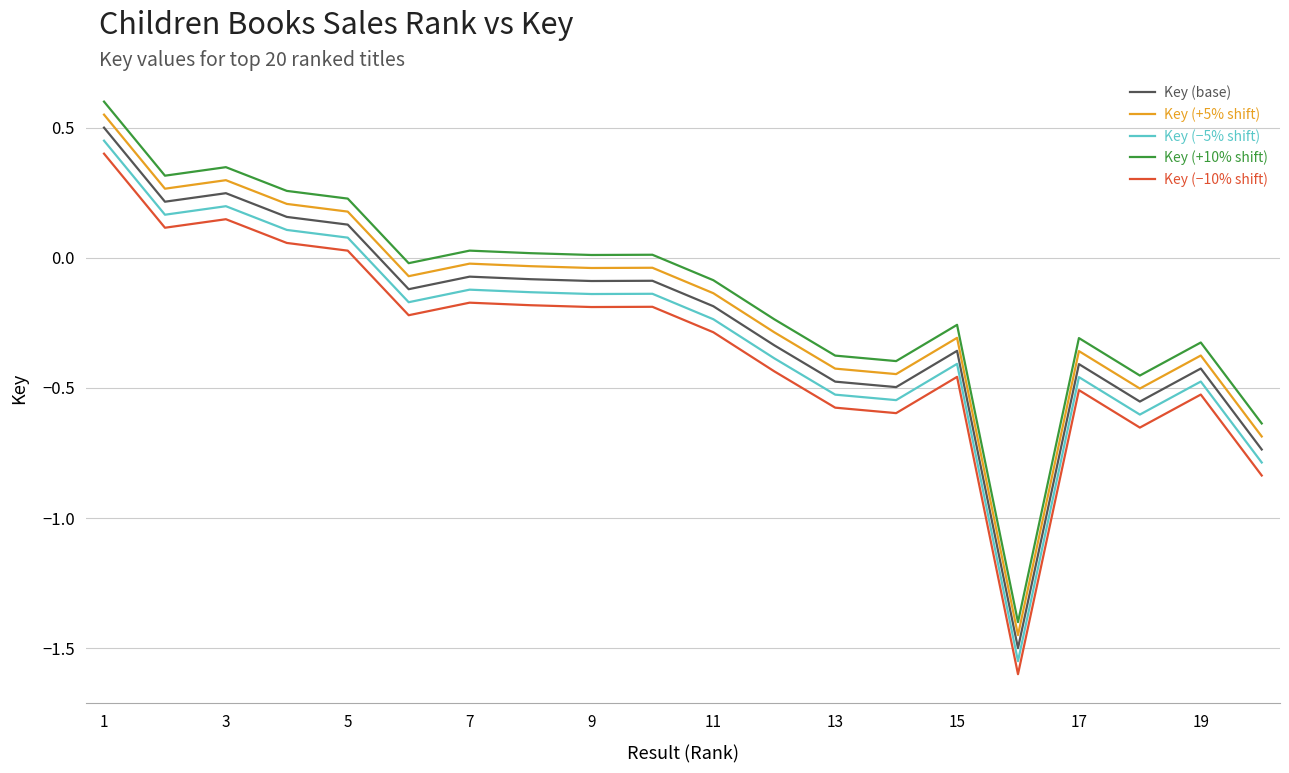

Rank the series by their average value, from highest to lowest.

Key (+10% shift), Key (+5% shift), Key (base), Key (−5% shift), Key (−10% shift)